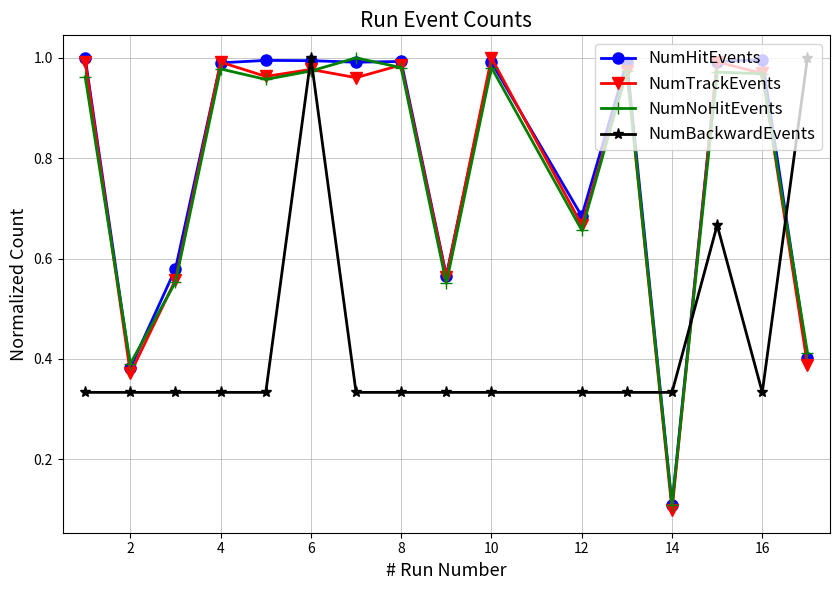

Which series has the largest range (max minus min)?

NumTrackEvents